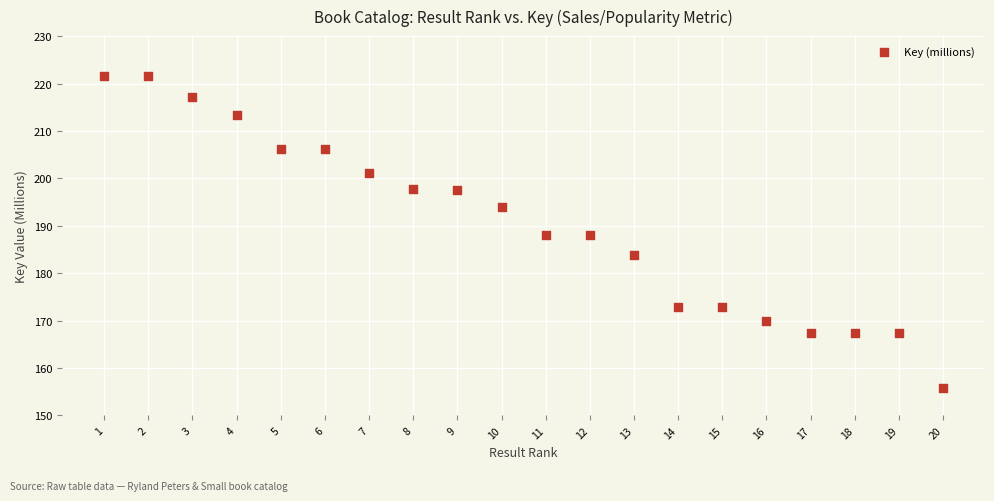

What is the range of Y values (max minus min)?

65.8